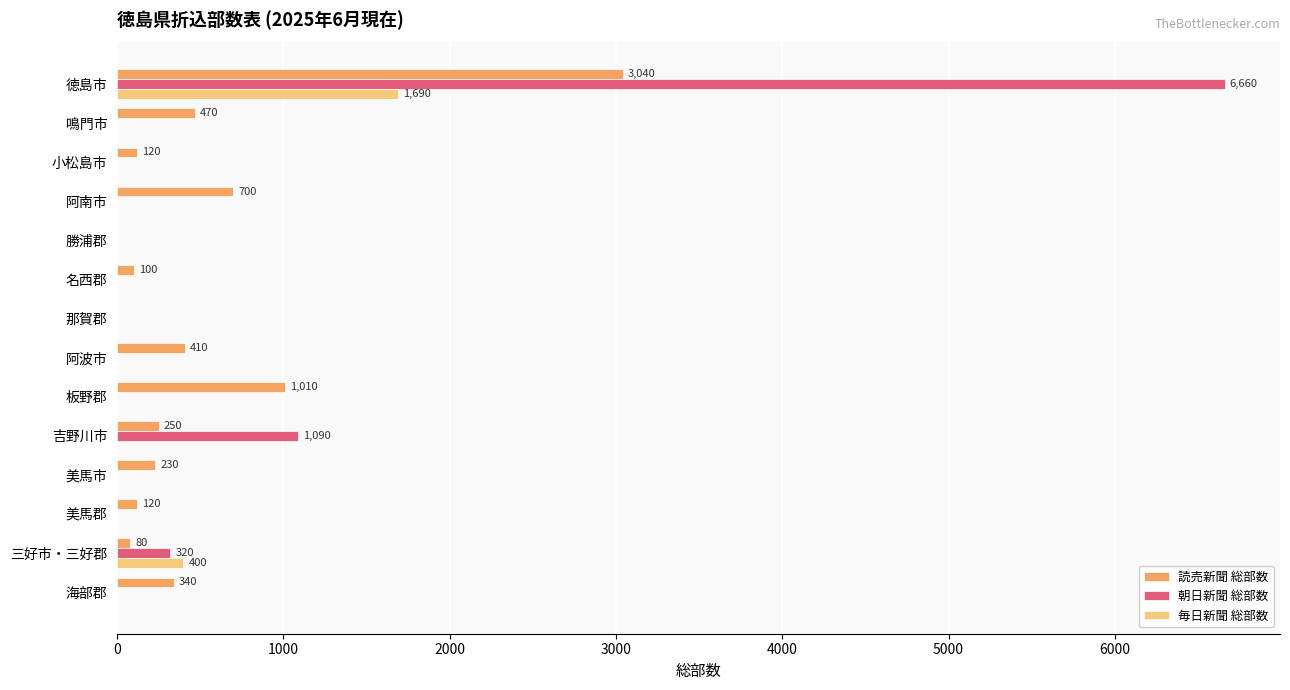

Between 鳴門市 and 吉野川市, which series saw the biggest shift?

朝日新聞 総部数